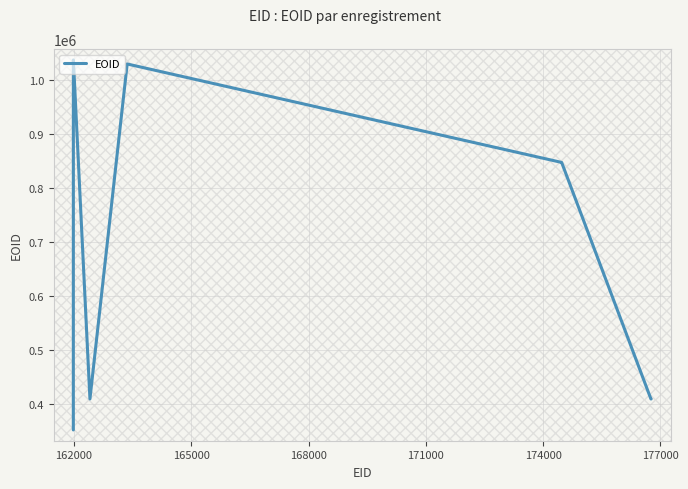

What is the difference between the maximum and minimum values?

685470